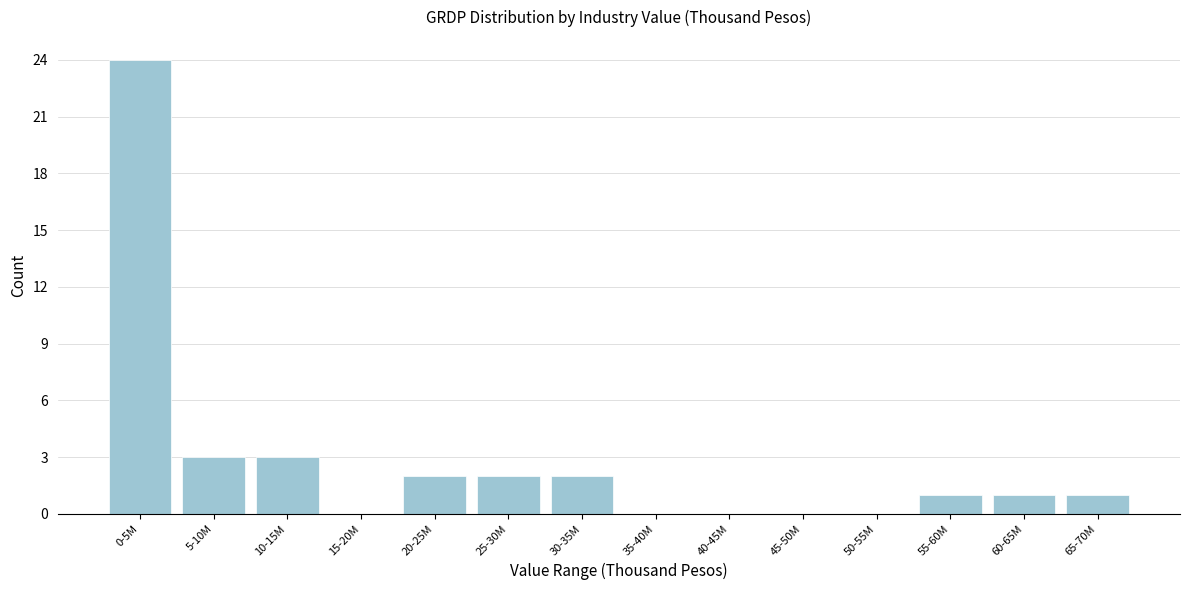

Reading left to right, transcribe all the data shown in this chart.

0-5M=24	5-10M=3	10-15M=3	15-20M=0	20-25M=2	25-30M=2	30-35M=2	35-40M=0	40-45M=0	45-50M=0	50-55M=0	55-60M=1	60-65M=1	65-70M=1